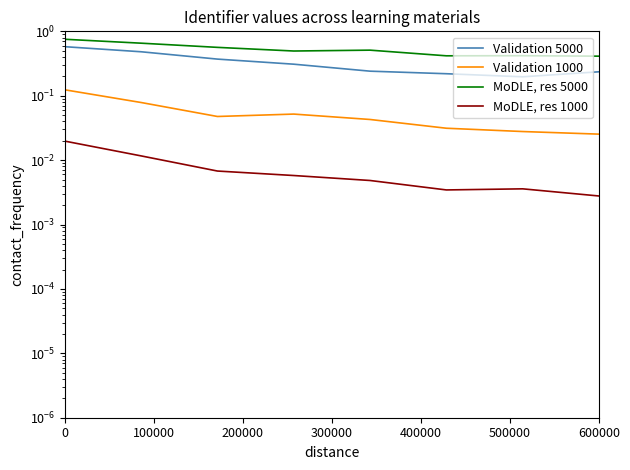

What is the difference between the maximum and second lowest values in the Validation 1000 series?

0.1